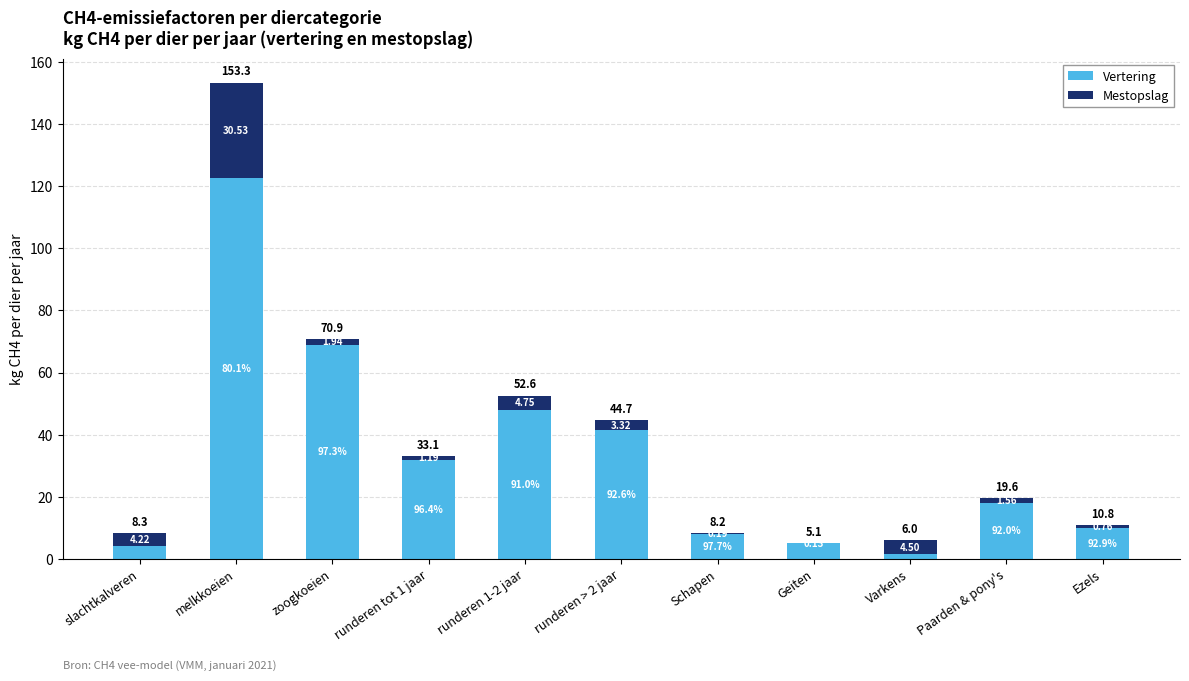

What are all the series names shown in the legend?

Vertering, Mestopslag